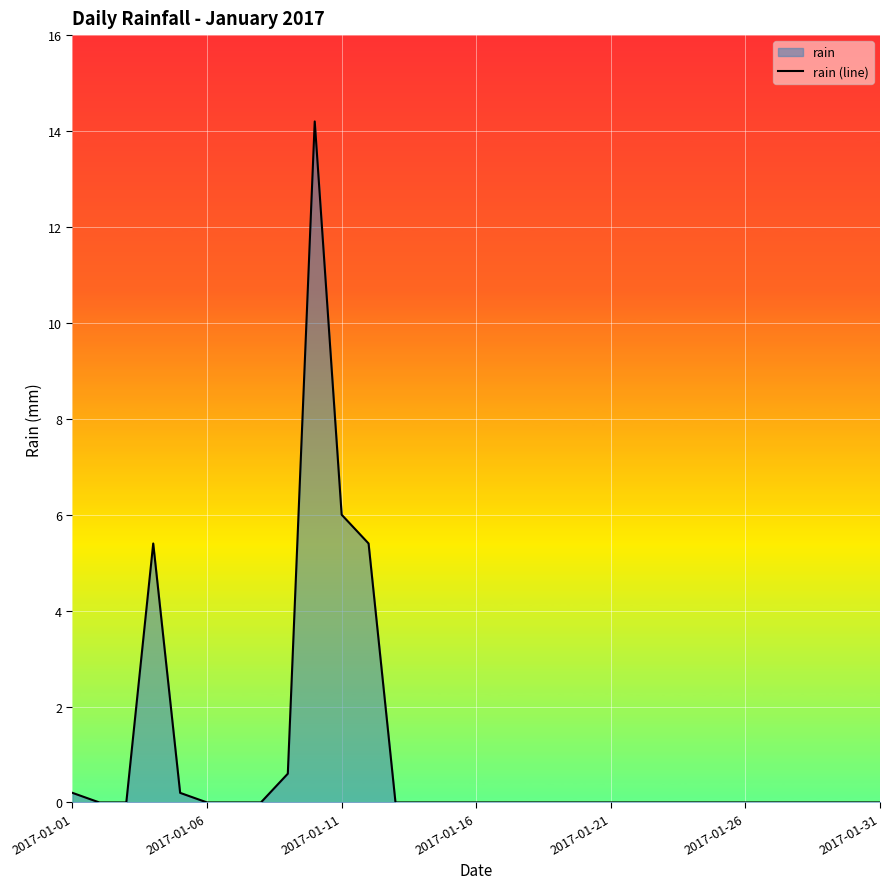

How many distinct data groups are displayed?

1